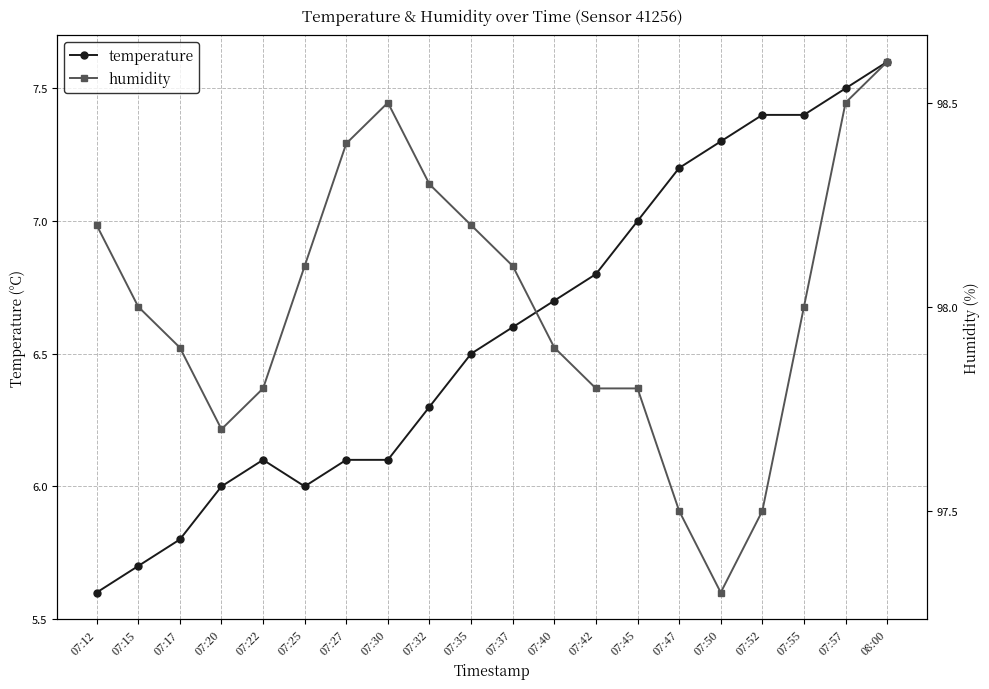

The temperature series shows 5.7 at 07:15. True or false?

True